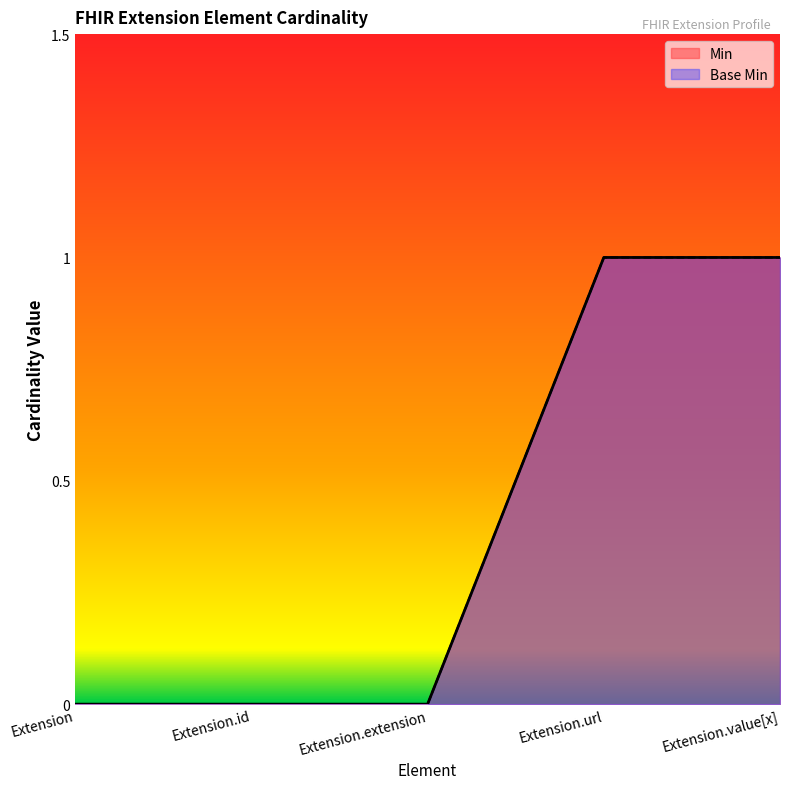

At how many categories does at least one series exceed 0?

2